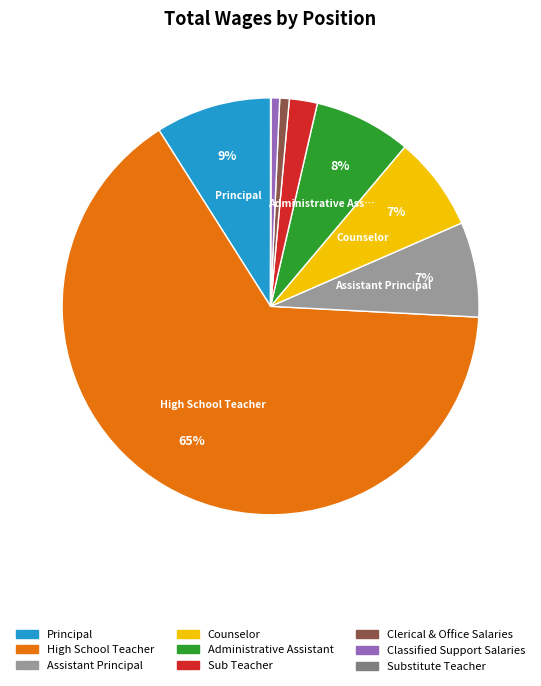

Is there a majority slice in this chart?

Yes